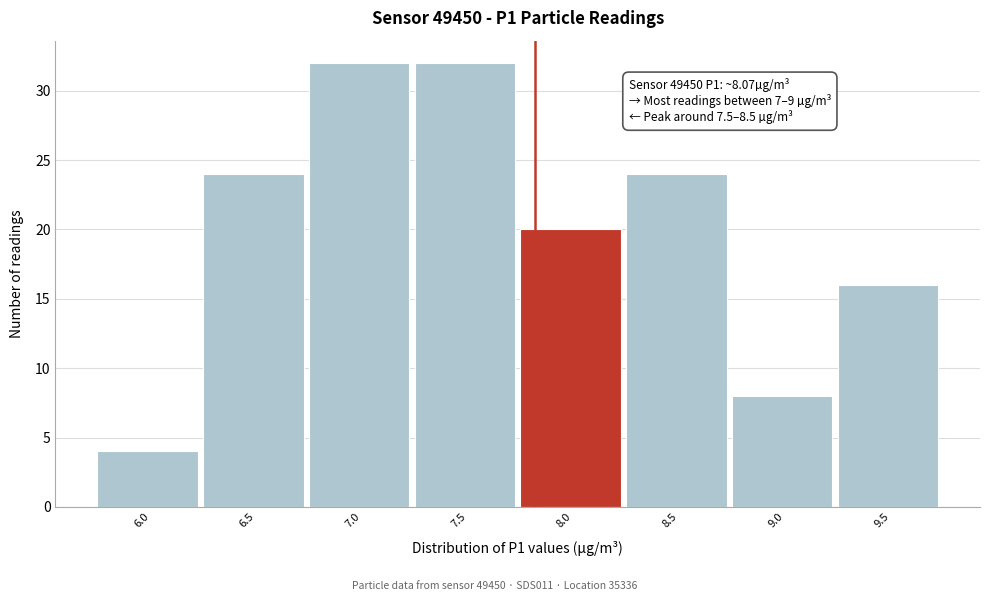

Reading right to left, transcribe all the data shown in this chart.

9.5=16	9.0=8	8.5=24	8.0=20	7.5=32	7.0=32	6.5=24	6.0=4